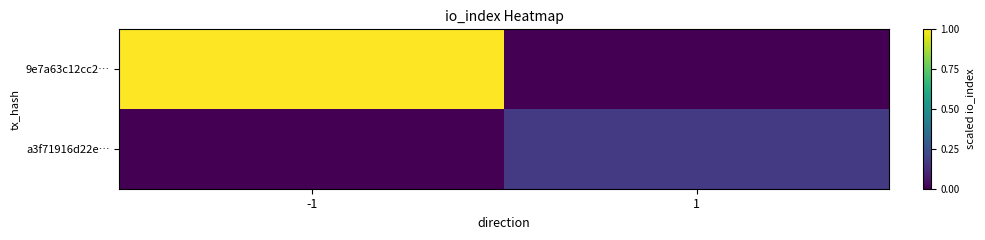

List the series in order of their overall mean, highest first.

9e7a63c12cc2…, a3f71916d22e…